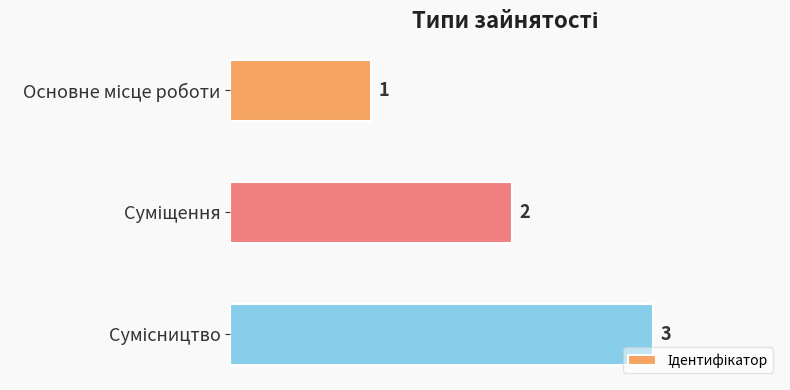

How many values are between 1 and 3?

3